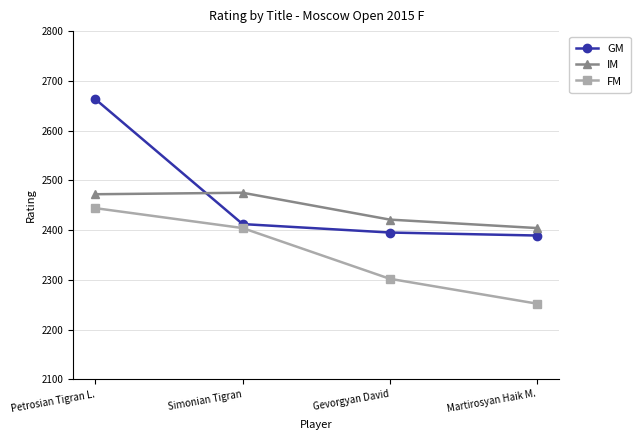

True or false: GM and FM intersect in this chart.

False